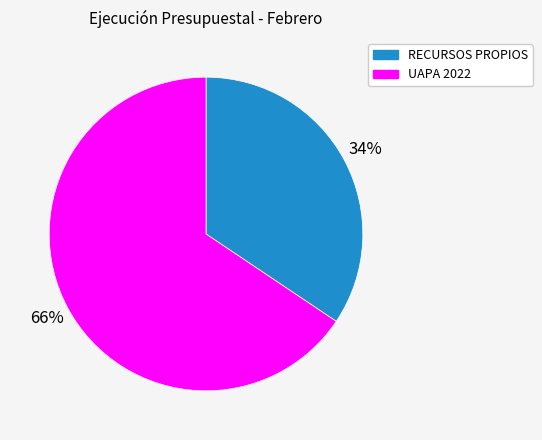

Is UAPA 2022 the majority of the pie?

Yes